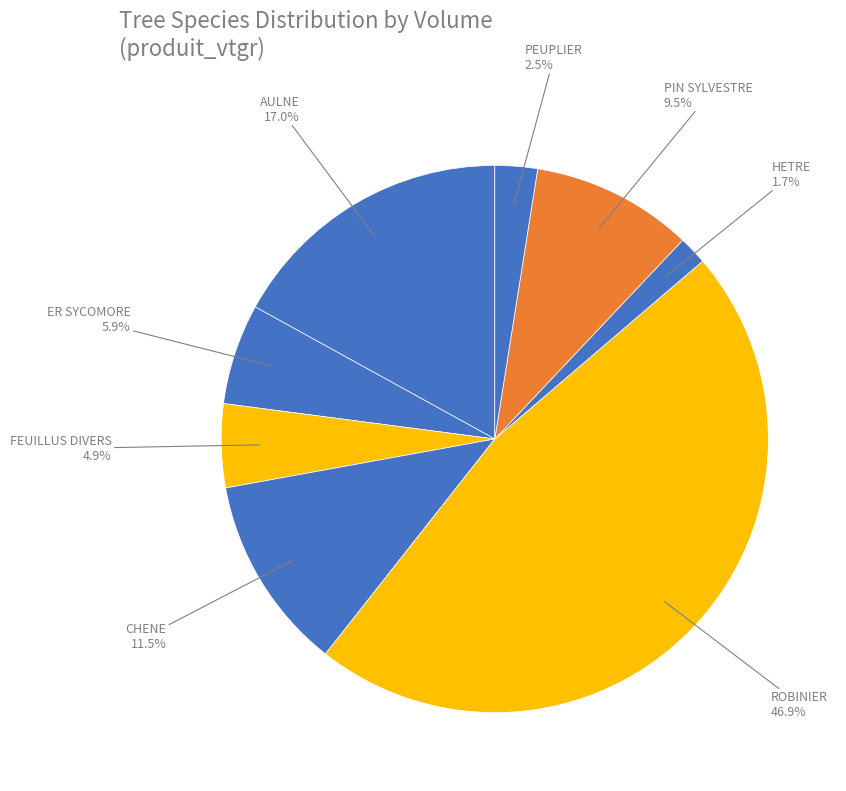

How many slices are in this pie chart?

8